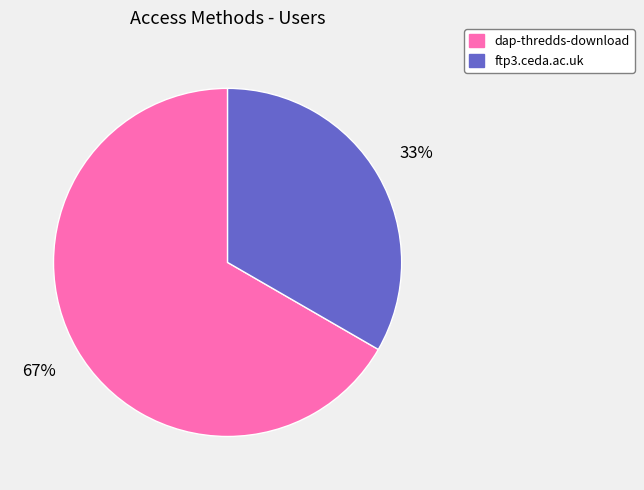

Do ftp3.ceda.ac.uk and dap-thredds-download together represent more than half of the pie?

Yes